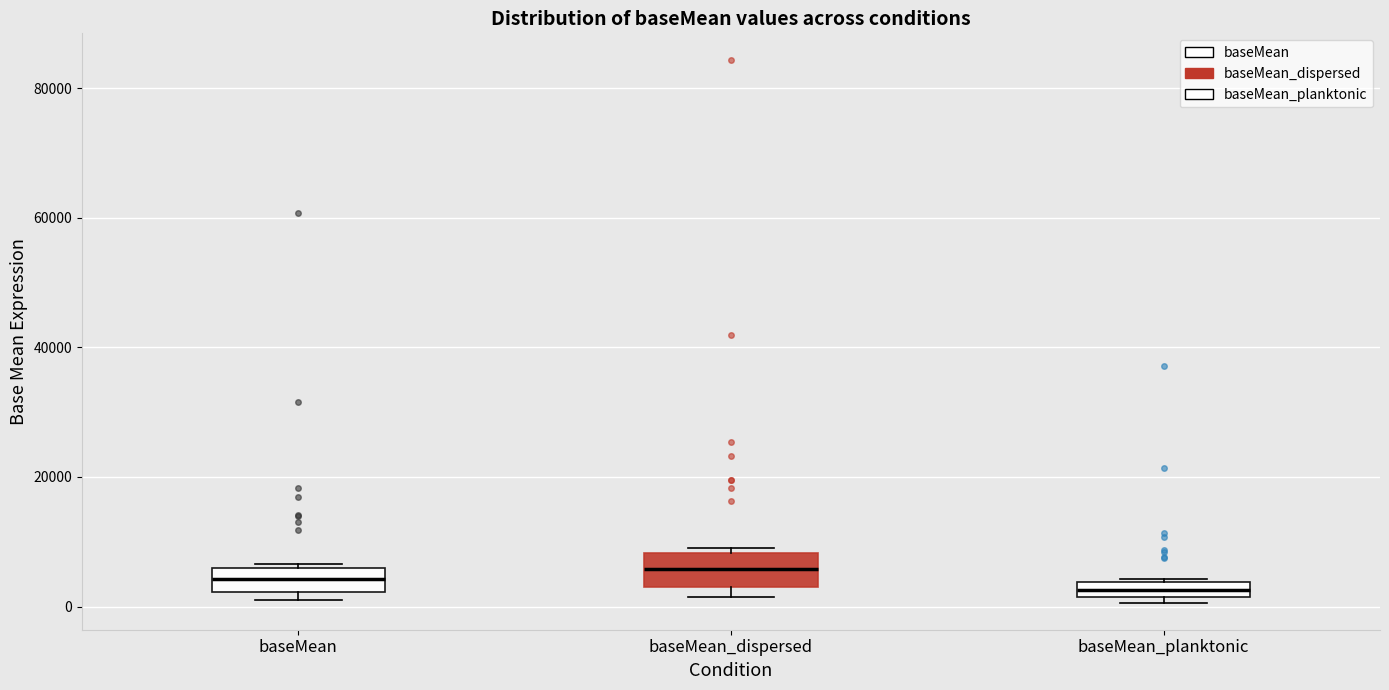

Where is the lower edge of the box for baseMean_planktonic on the y-axis? The values are not printed on the chart, so give them approximately, as read against the axis.

2000